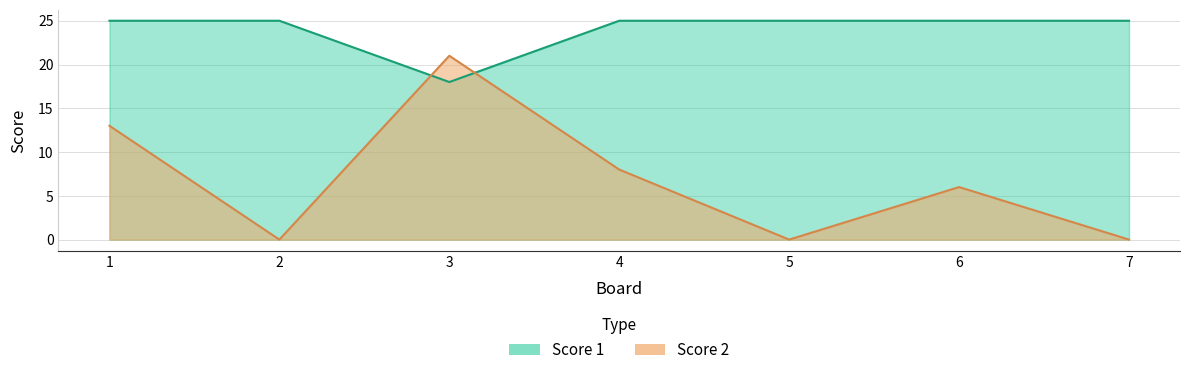

What is the value of the Score 1 point at the 7th from the left?

25